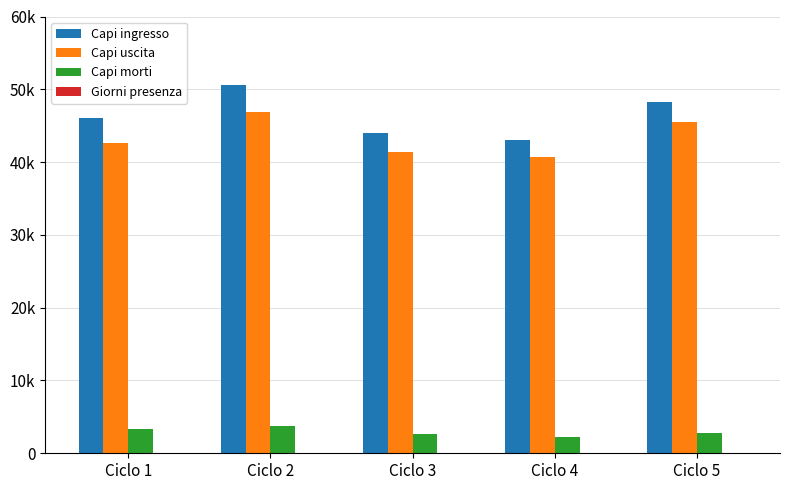

Rank the series at Ciclo 5 from lowest to highest value.

Giorni presenza, Capi morti, Capi uscita, Capi ingresso